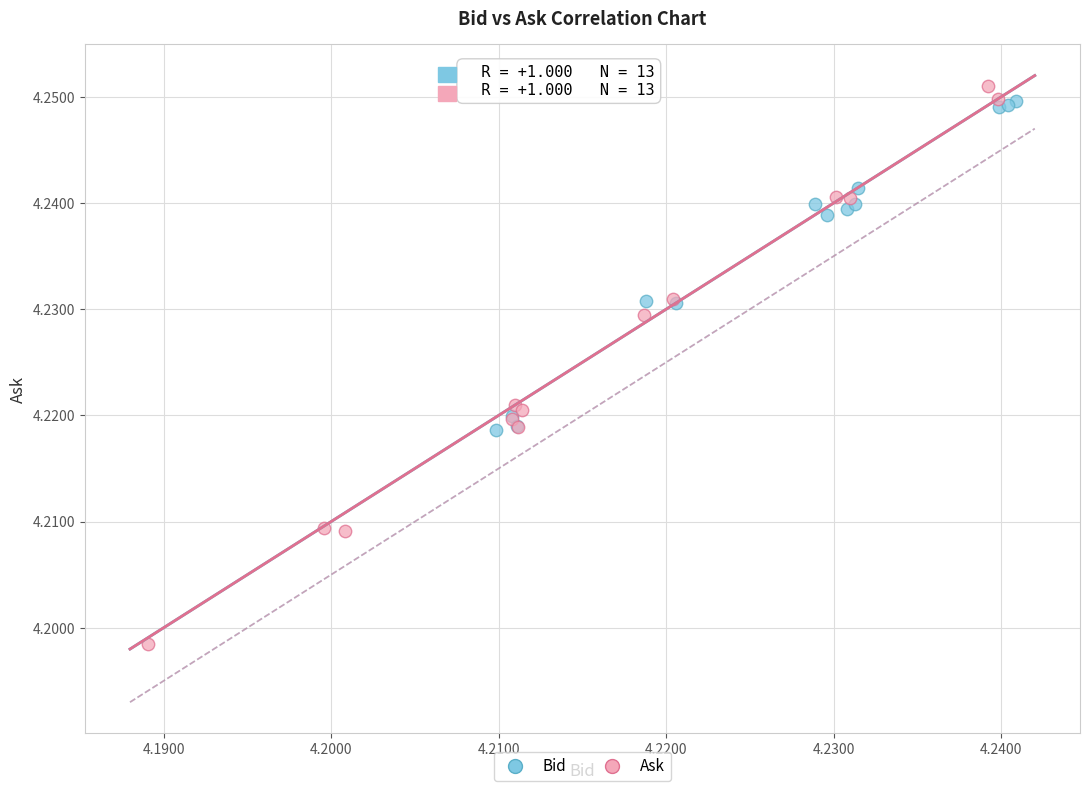

Which series reaches the minimum Y coordinate?

Ask